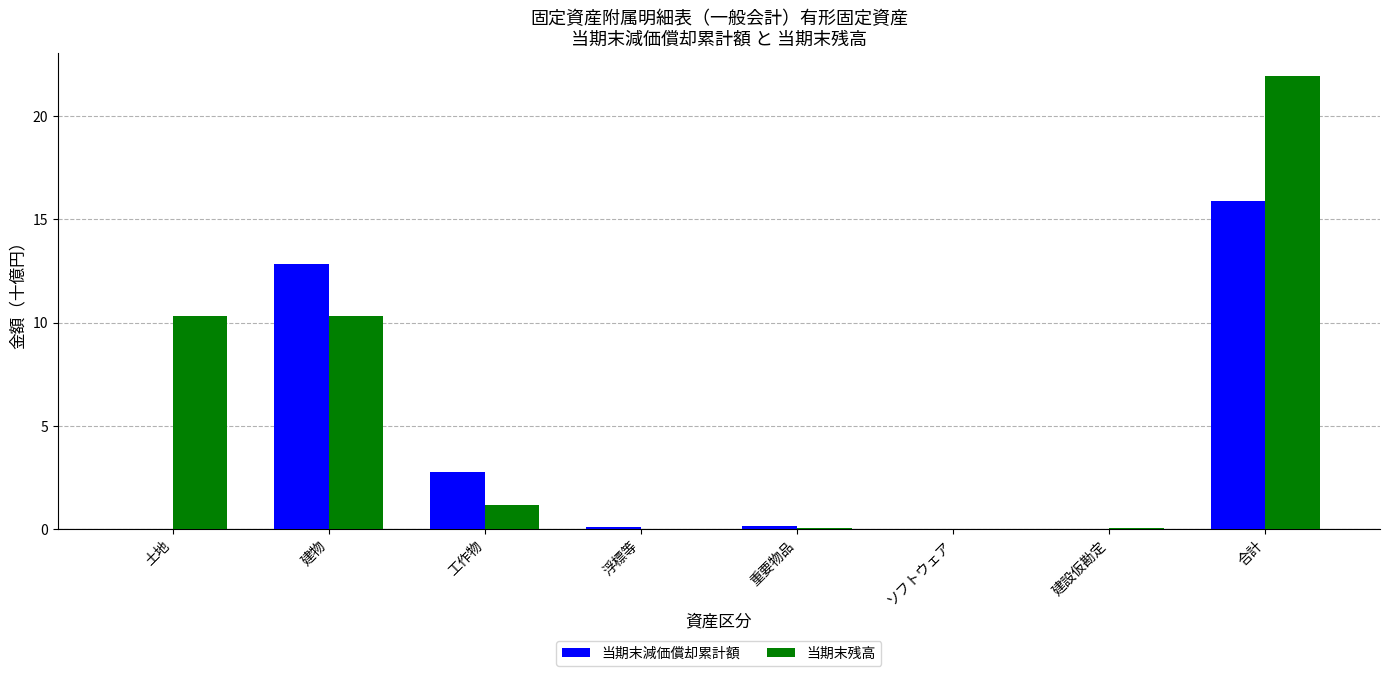

Which series changed the most between 建物 and ソフトウェア?

当期末減価償却累計額